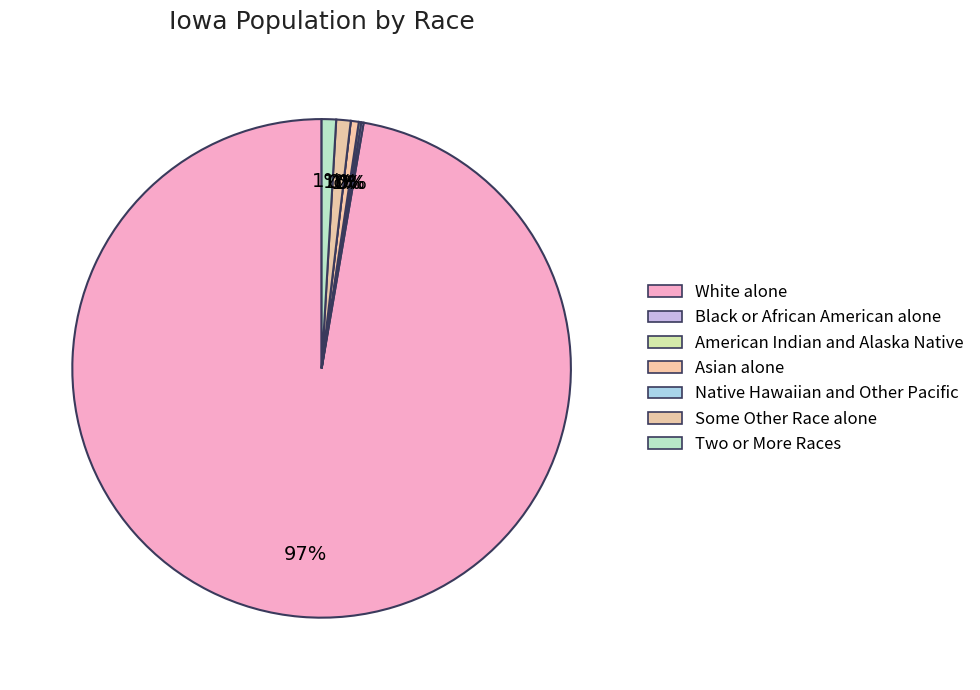

Is White alone the majority of the pie?

Yes